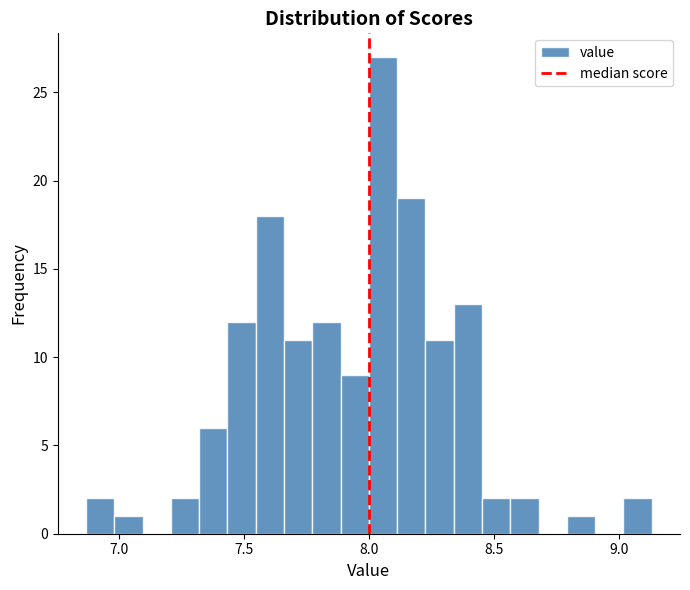

Read against the x-axis, roughly where is the centre of the tallest bar?

8.05